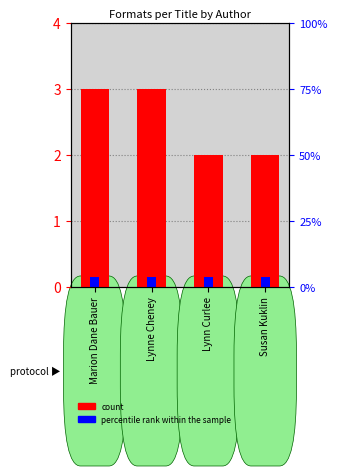

Rank the categories by value from lowest to highest.

Lynn Curlee, Susan Kuklin, Marion Dane Bauer, Lynne Cheney